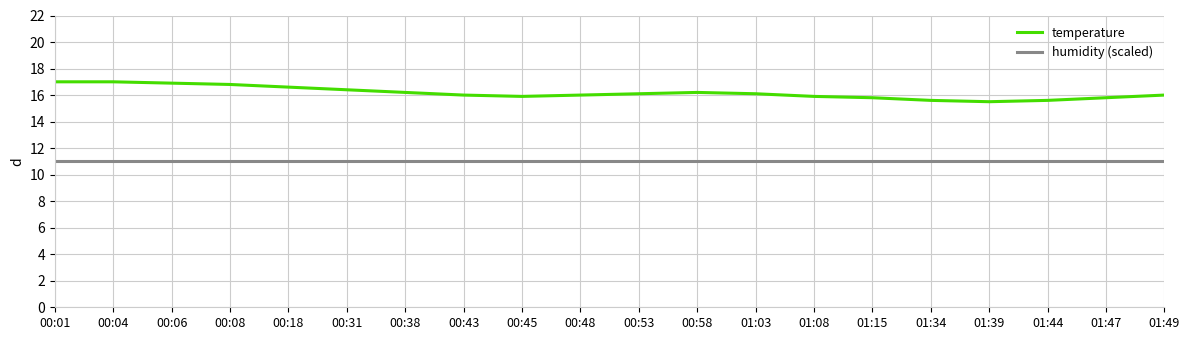

True or false: humidity (scaled) and temperature intersect in this chart.

False